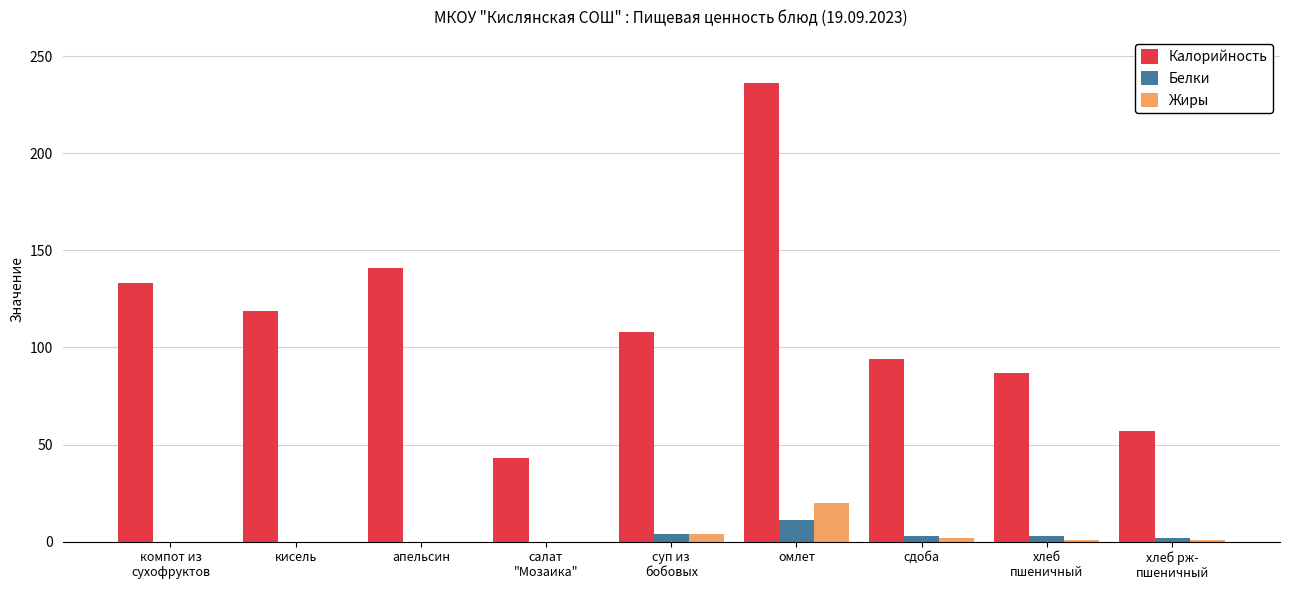

What is the sum of all Калорийность values?

1018